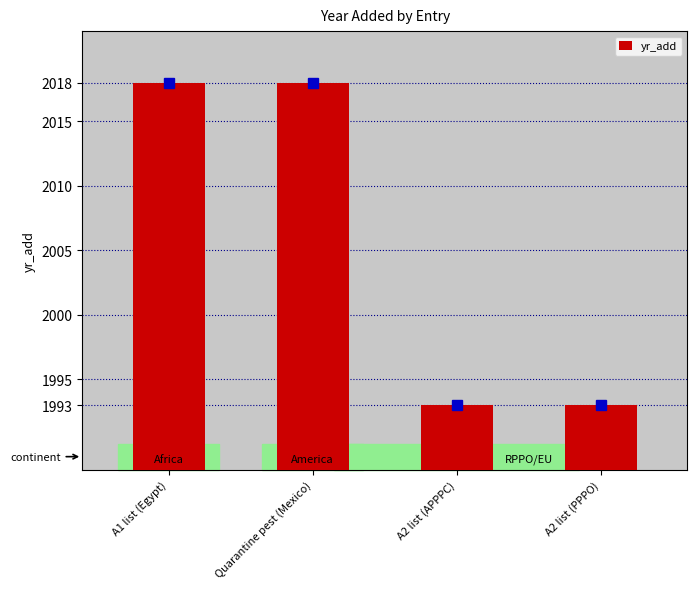

The value at A1 list (Egypt) is 2814. True or false?

False